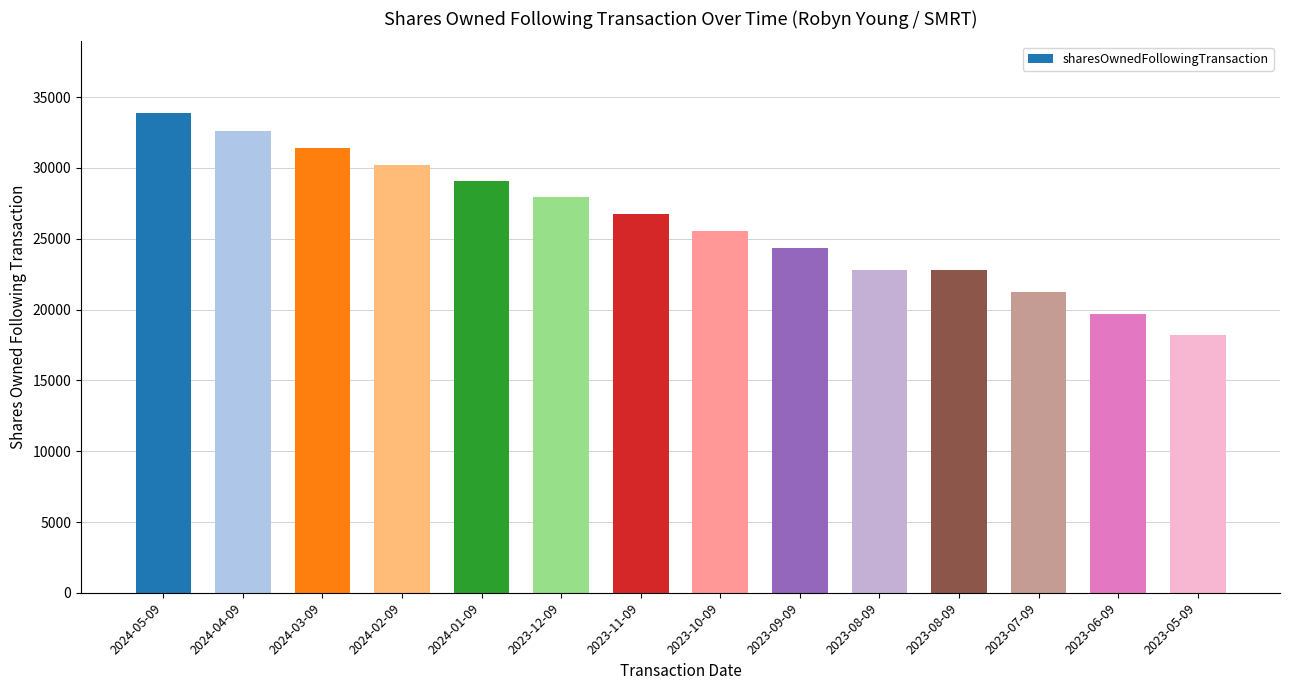

What is the sum of the values at 2024-03-09 and 2023-08-09?

54190